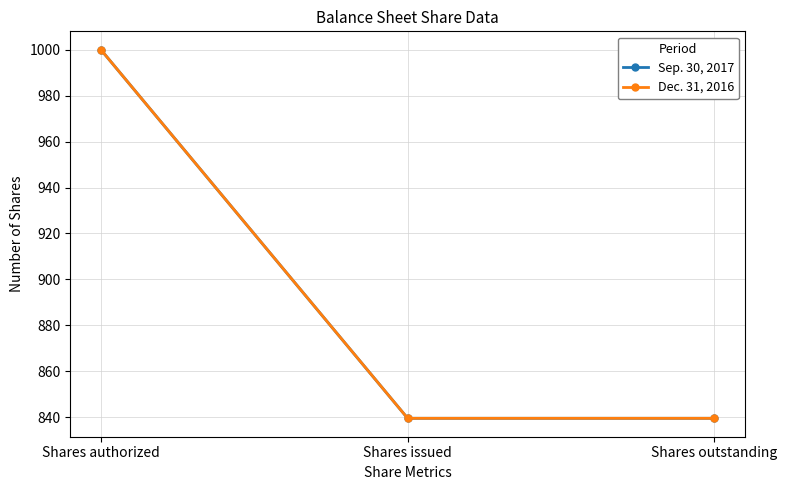

What is the greatest value displayed?

1000.0